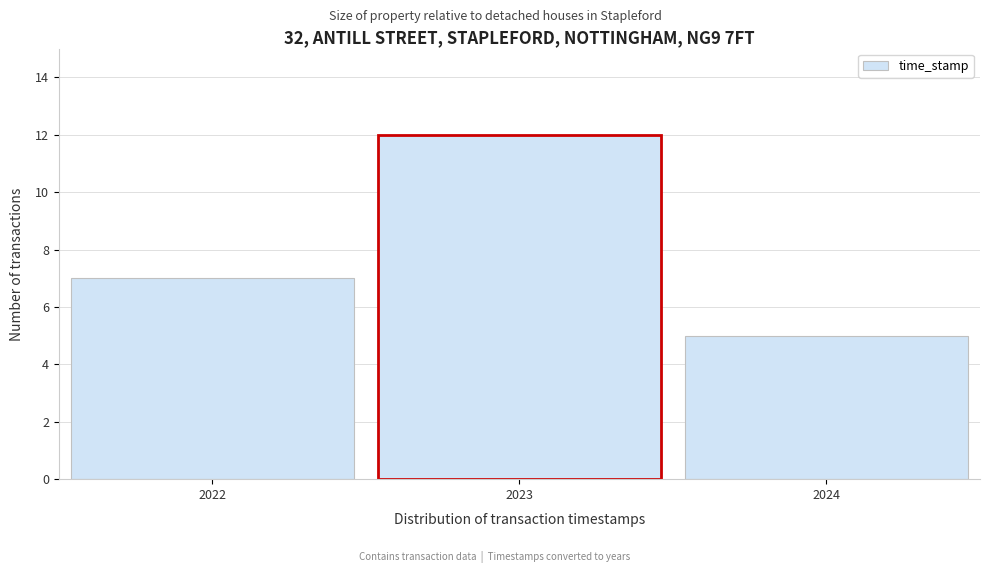

Reading left to right, transcribe this chart: for each bar, give the range it covers on the x-axis and its height. The values are not printed on the chart, so give them approximately, as read against the axis.

2021.5 to 2022.5: 7
2022.5 to 2023.5: 12
2023.5 to 2024.5: 5